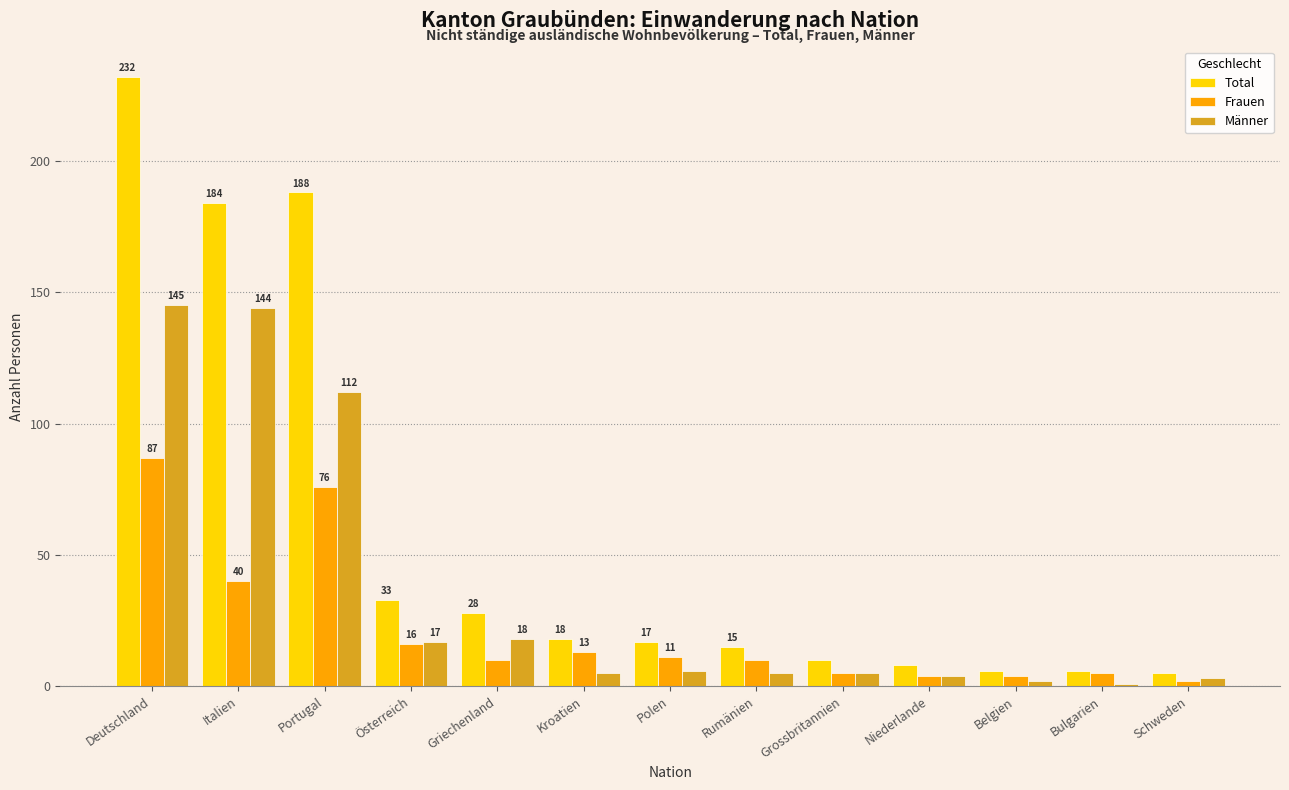

At which label is Frauen closest to 44?

Italien